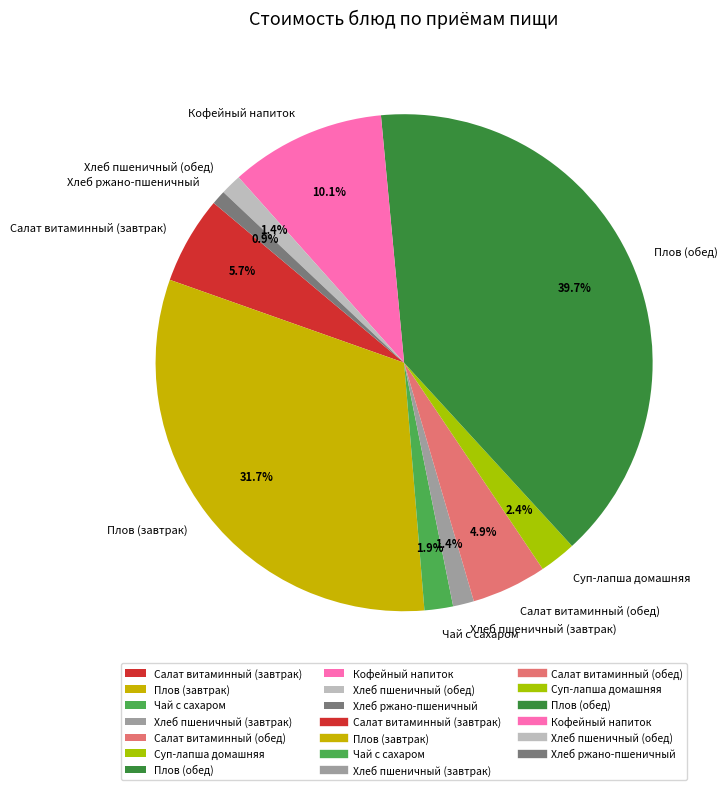

Does Кофейный напиток represent more than half of the total?

No